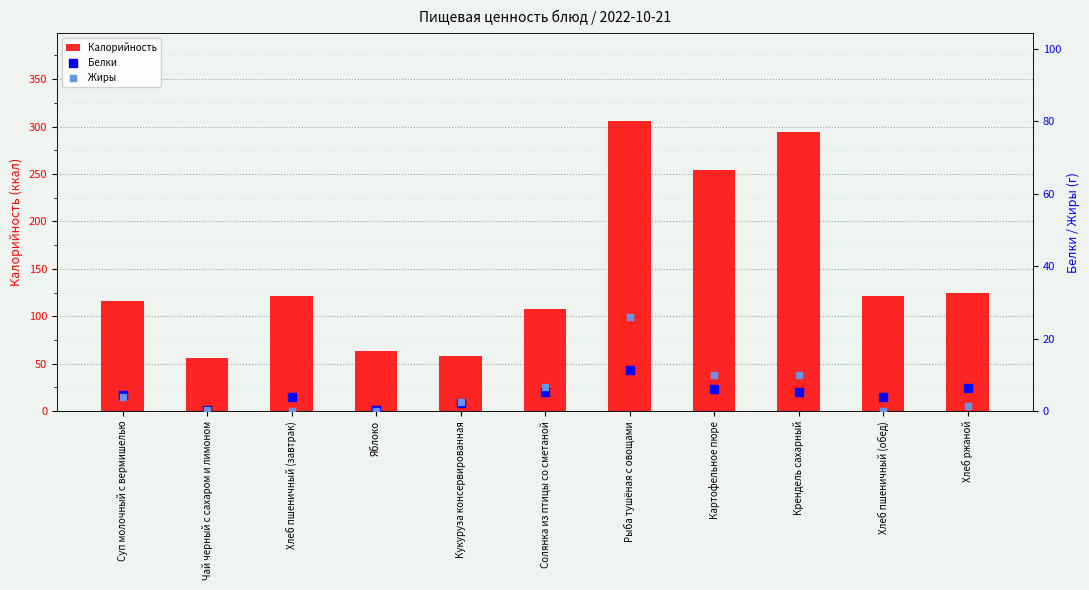

Is the value of Жиры at Чай черный с сахаром и лимоном greater than the value of Белки at Кукуруза консервированная?

No